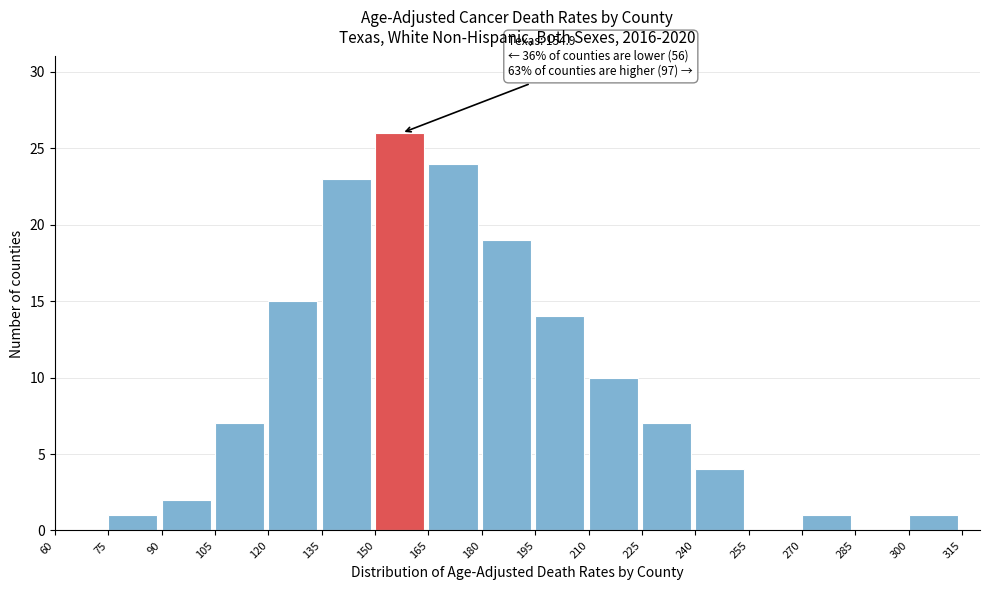

Which range on the x-axis has the tallest bar?

150 to 165